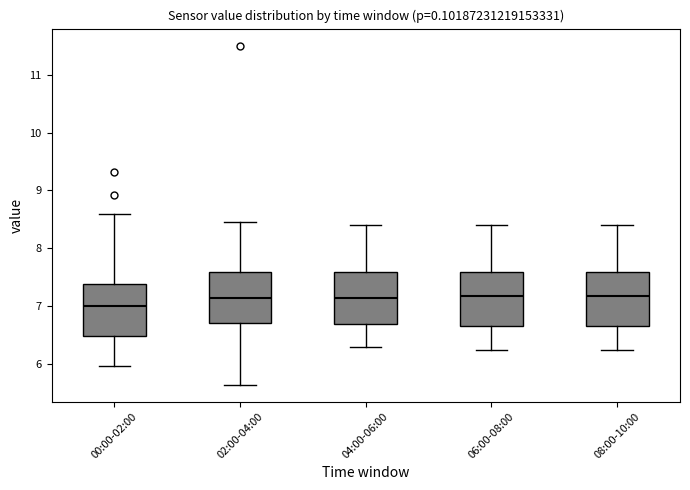

Reading left to right, read every box against the y-axis: the position of its median line, the range the box covers, and the ends of its whiskers. The values are not printed on the chart, so give them approximately, as read against the axis.

00:00-02:00: median 7.0, box 6.5 to 7.4, whiskers 6.0 to 8.6
02:00-04:00: median 7.1, box 6.7 to 7.6, whiskers 5.7 to 8.5
04:00-06:00: median 7.2, box 6.7 to 7.6, whiskers 6.3 to 8.4
06:00-08:00: median 7.2, box 6.7 to 7.6, whiskers 6.3 to 8.4
08:00-10:00: median 7.2, box 6.7 to 7.6, whiskers 6.3 to 8.4